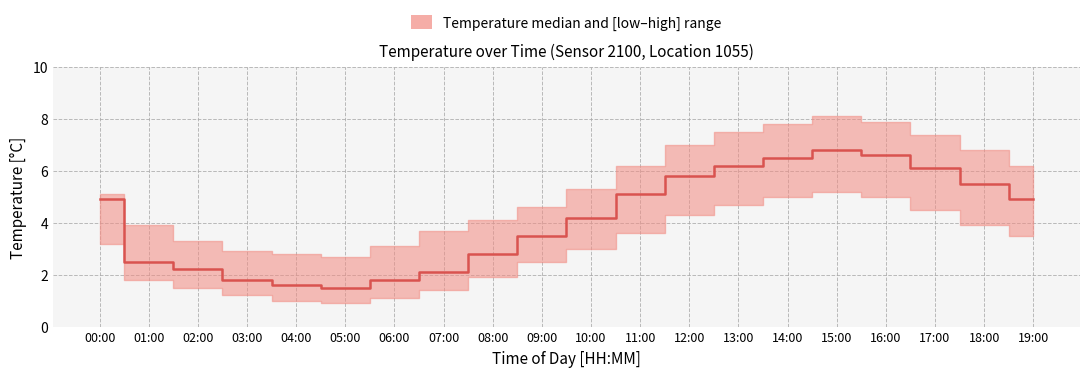

At which label does temperature_high reach its peak?

15:00